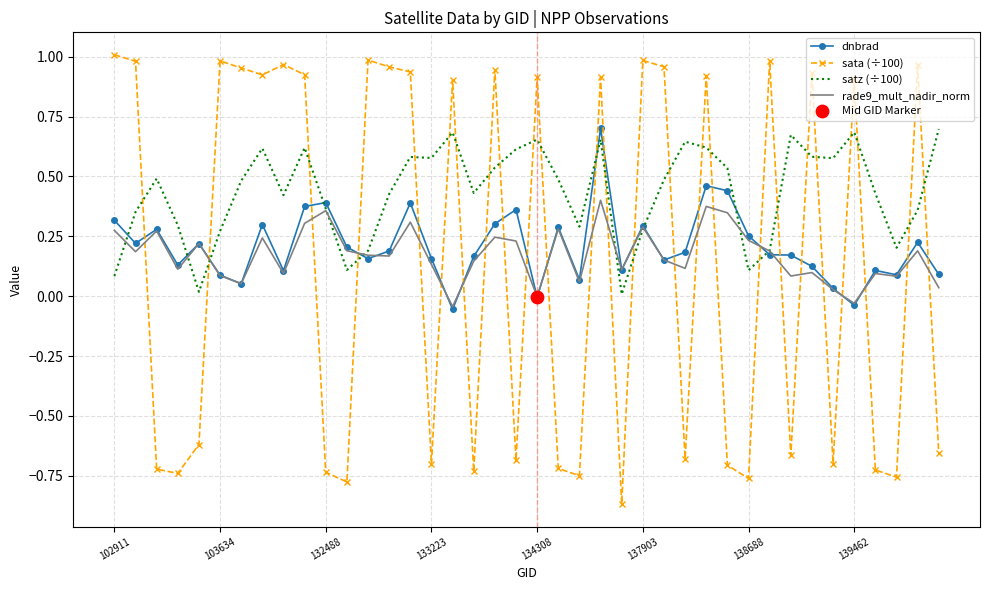

True or false: dnbrad and sata (÷100) intersect in this chart.

True